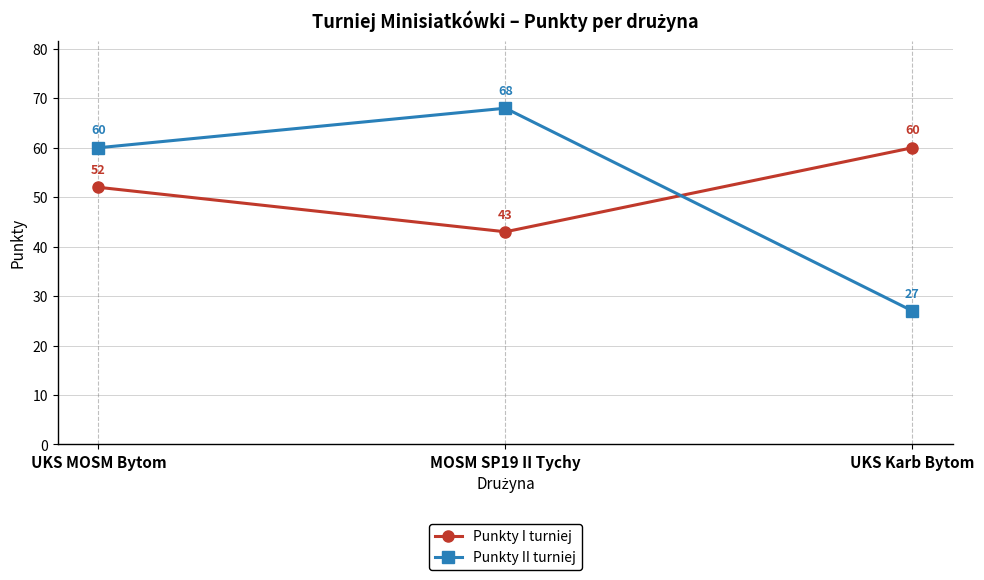

Which label corresponds to the smallest value in the chart?

UKS Karb Bytom